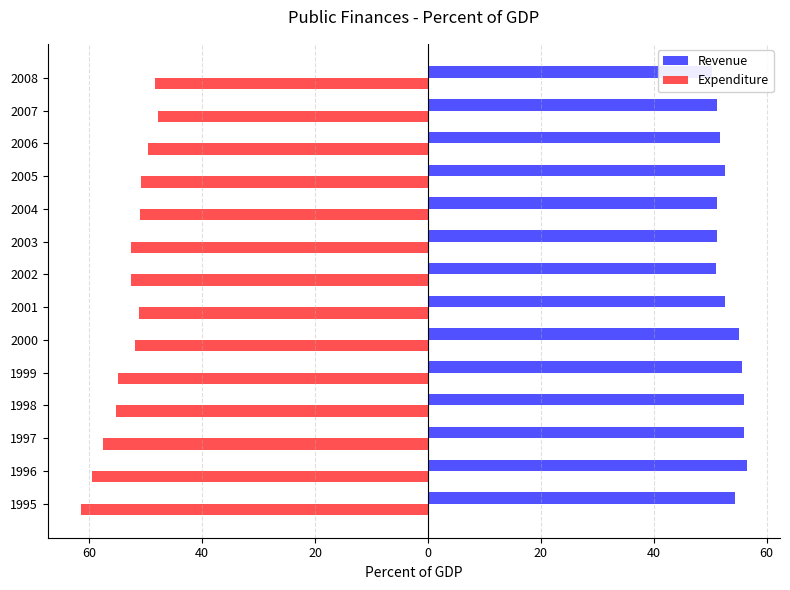

What is the minimum value for Expenditure?

-61.5